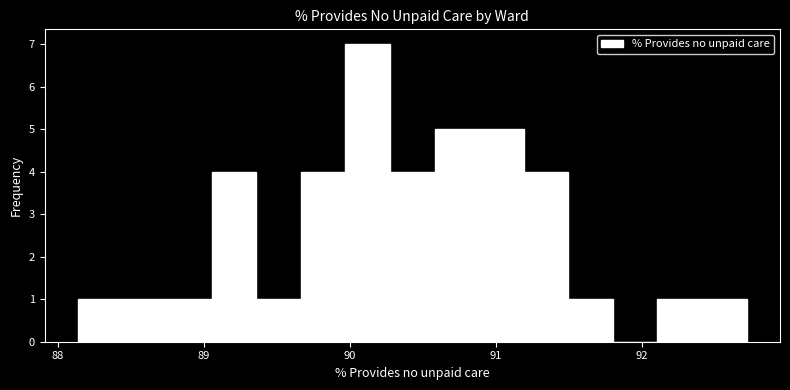

Read against the x-axis, roughly where is the centre of the tallest bar?

90.1